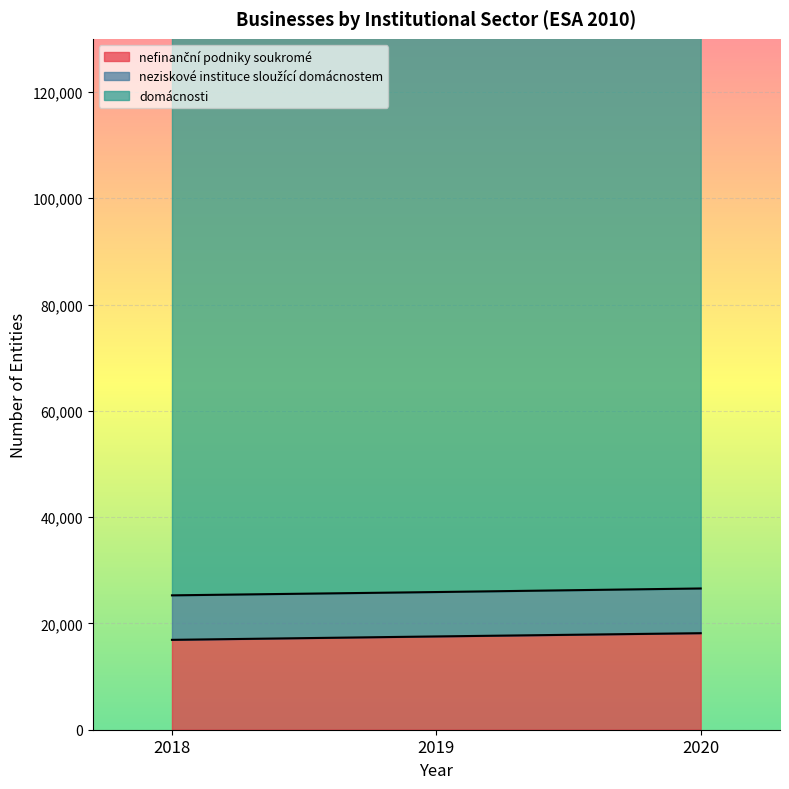

The value of nefinanční podniky soukromé at 2020 is 4176. True or false?

False